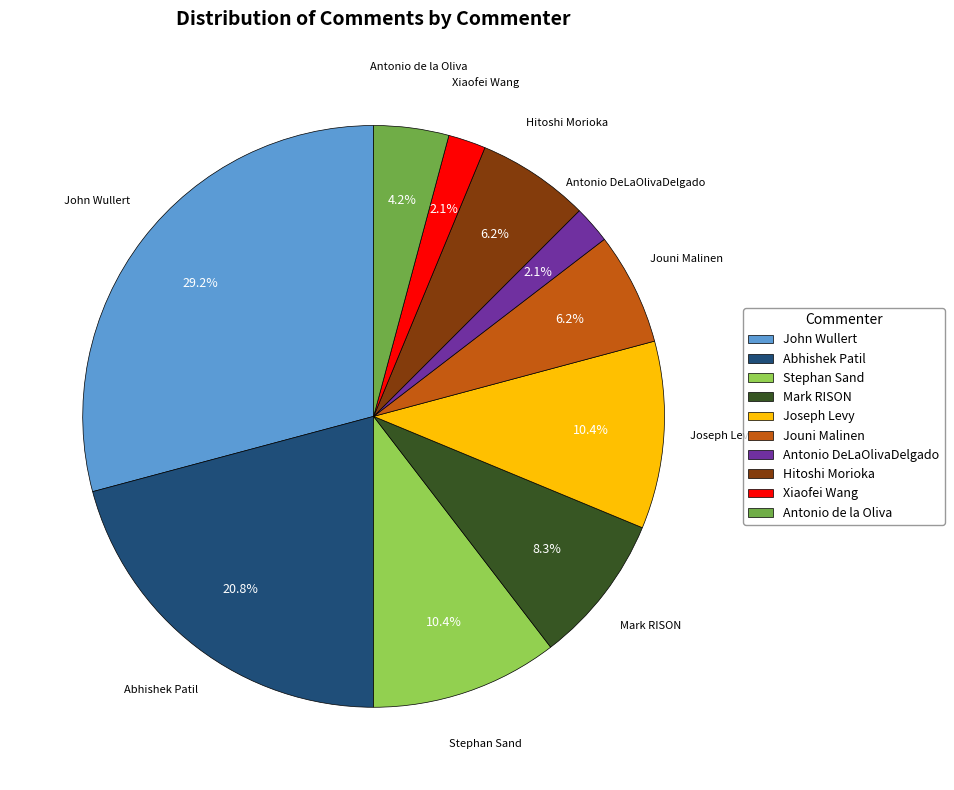

Does any single category account for the majority?

No